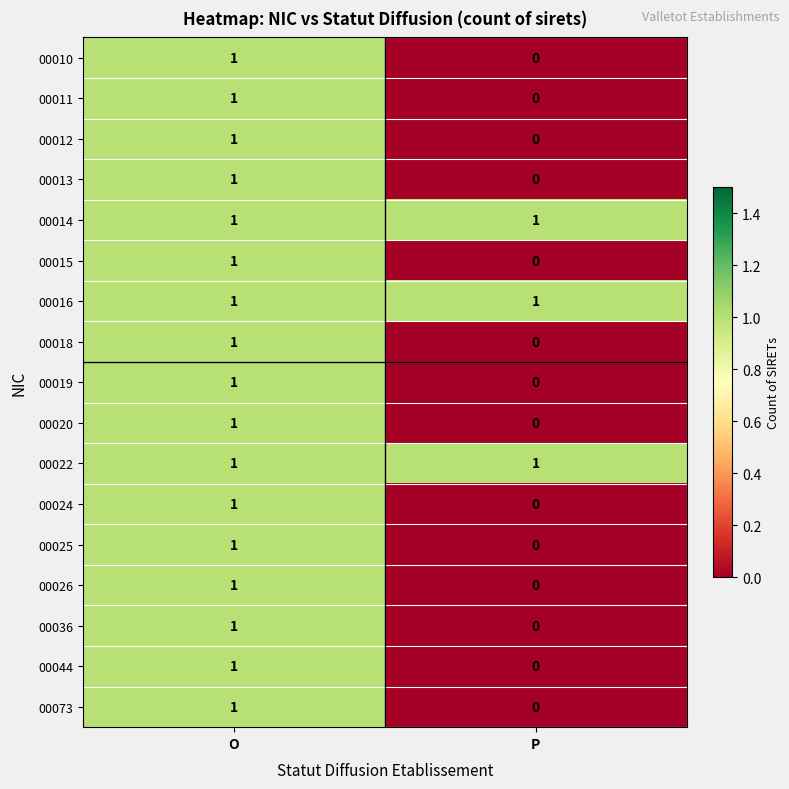

At which label is 00036 closest to 0?

P